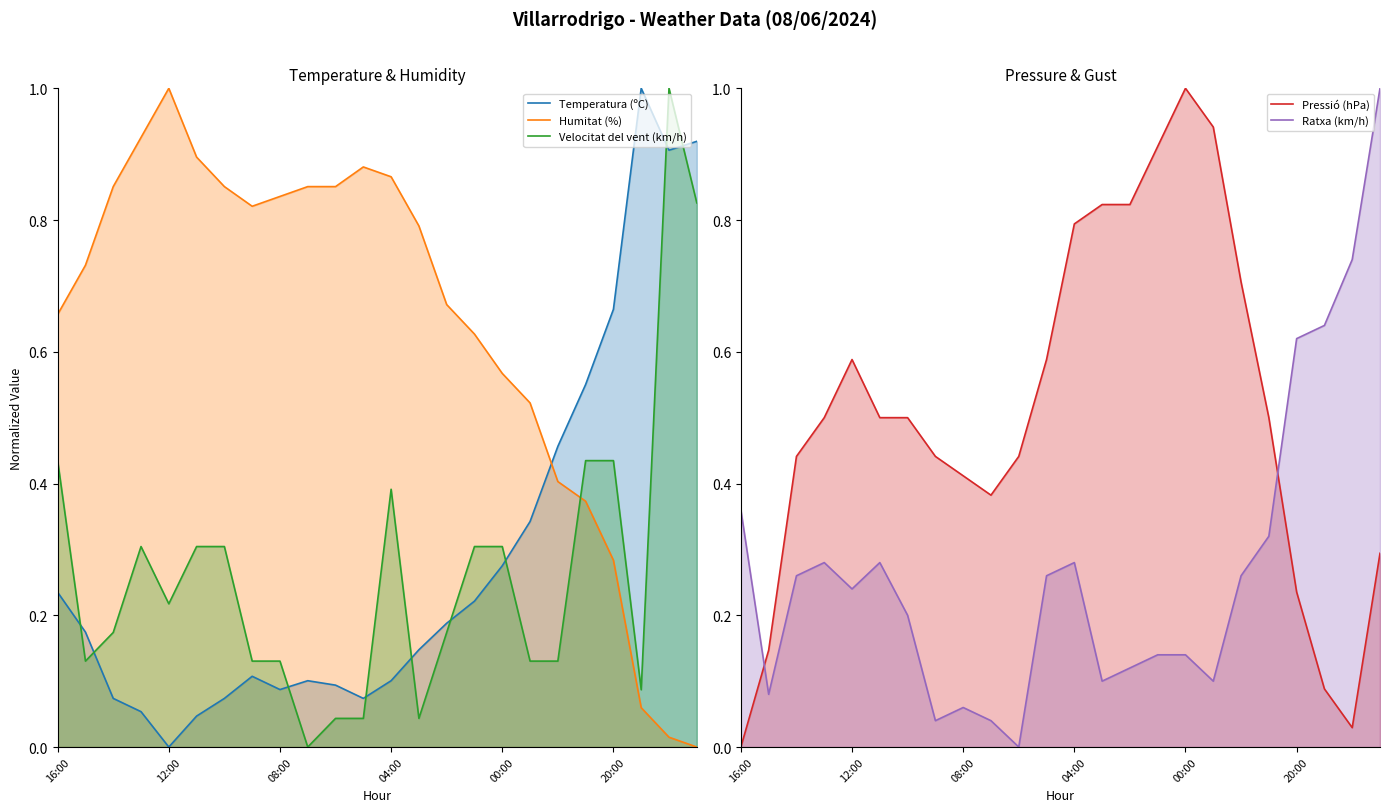

Which series has the largest range (max minus min)?

Temperatura (ºC)